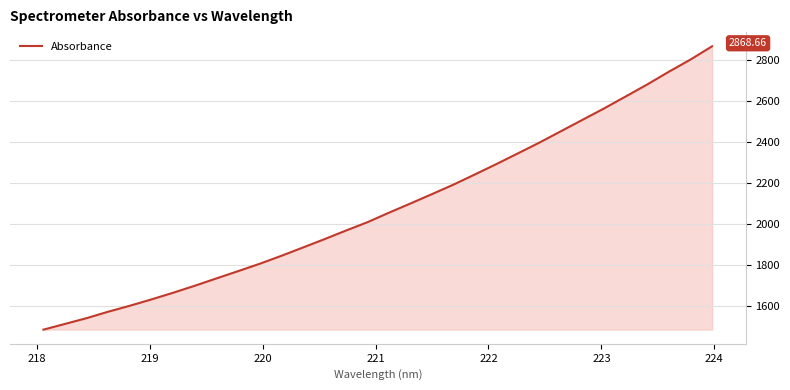

How many lines are shown in the chart?

1